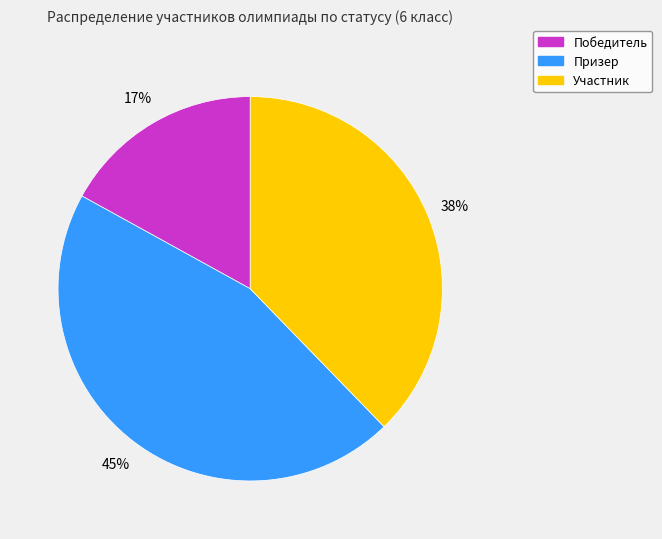

To the nearest percent, what is the average slice percentage?

33%